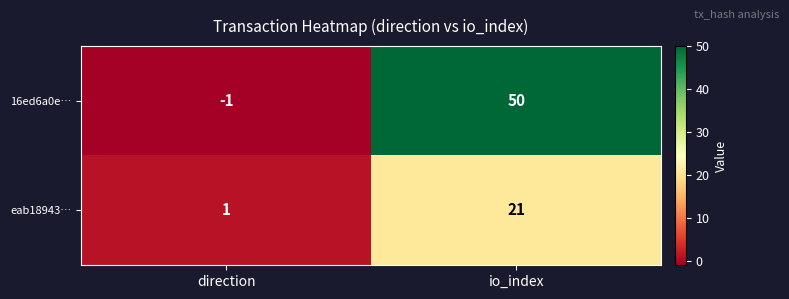

Is it true that 16ed6a0e… equals -2 at direction?

False